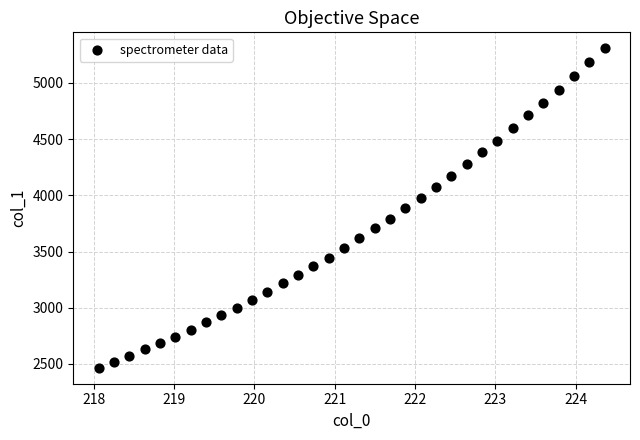

What is the range of Y values (max minus min)?

2842.4